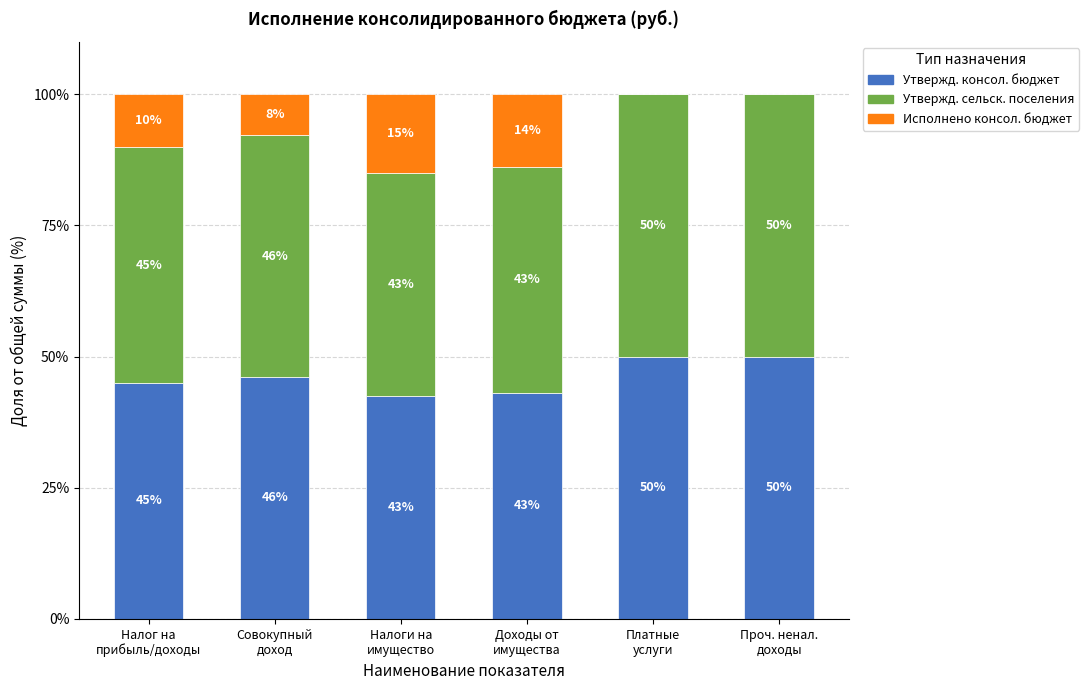

What is the highest value of the Утвержд. консол. бюджет series?

50.0